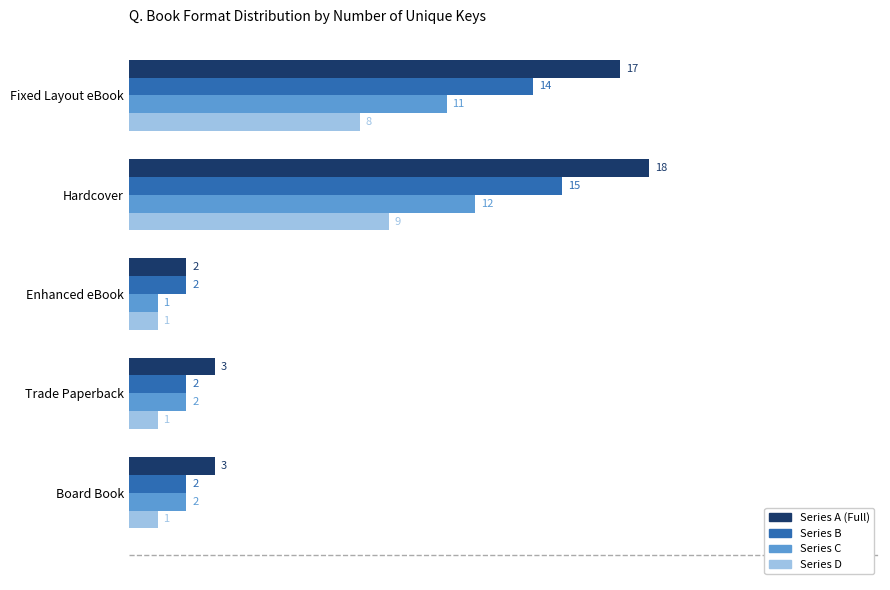

At Hardcover, list the series in order from smallest to largest.

Series D, Series C, Series B, Series A (Full)